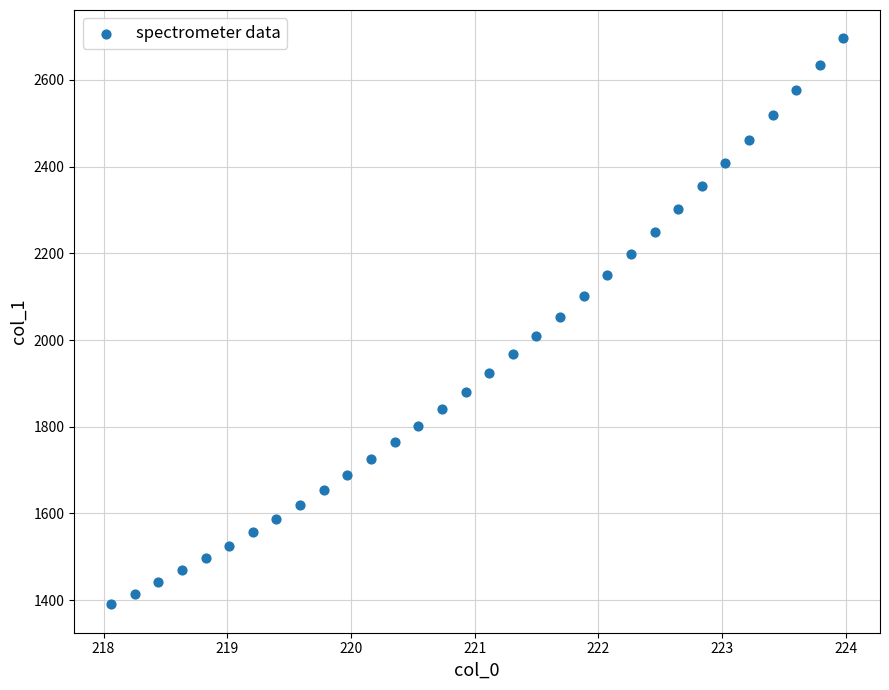

What is the range of Y values (max minus min)?

1306.0